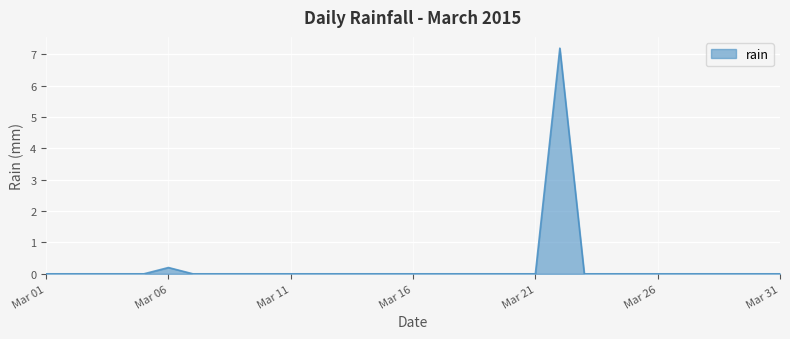

What is the greatest value displayed?

7.2